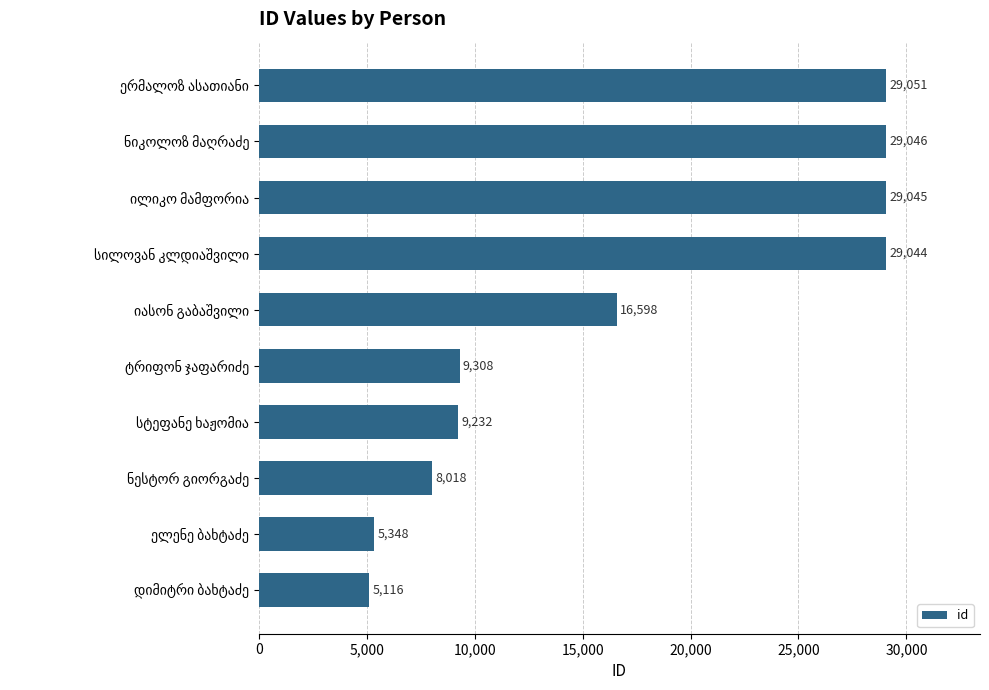

What is the average value?

16981